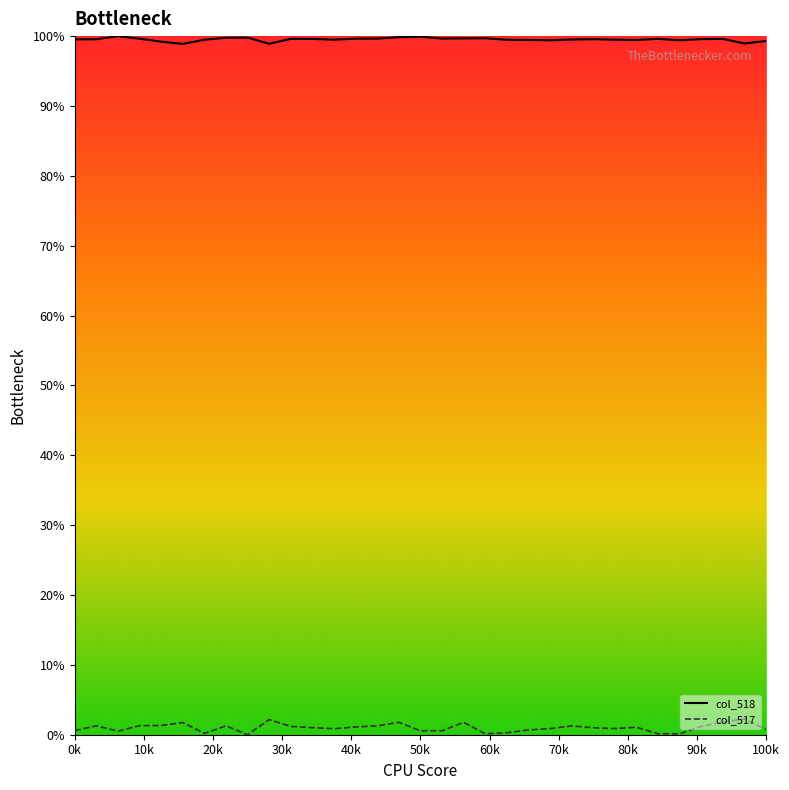

Is this an area chart (filled region under the line)?

No